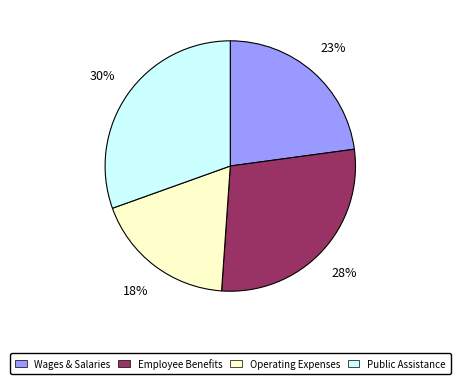

What percentage is the Public Assistance slice, to the nearest percent?

30%